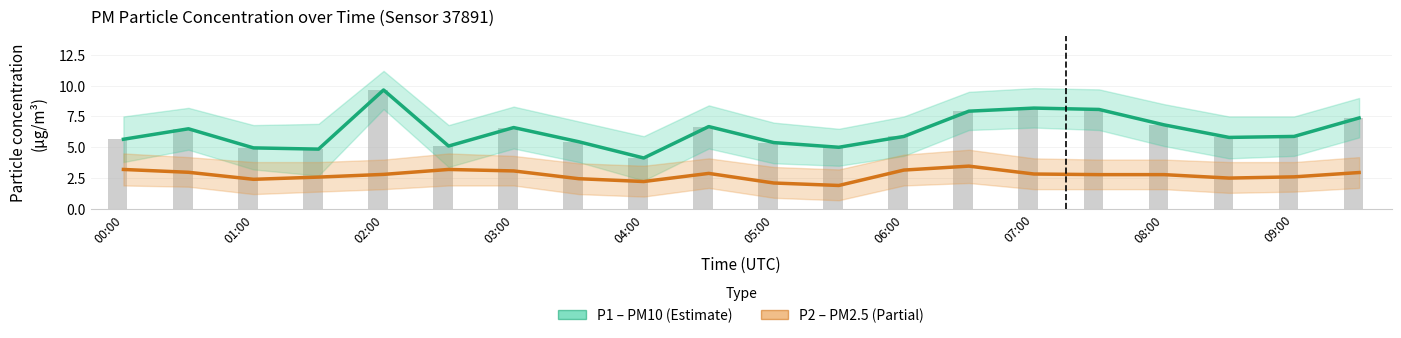

Rank the series by their average value, from lowest to highest.

P2 (PM2.5), P1 (PM10)